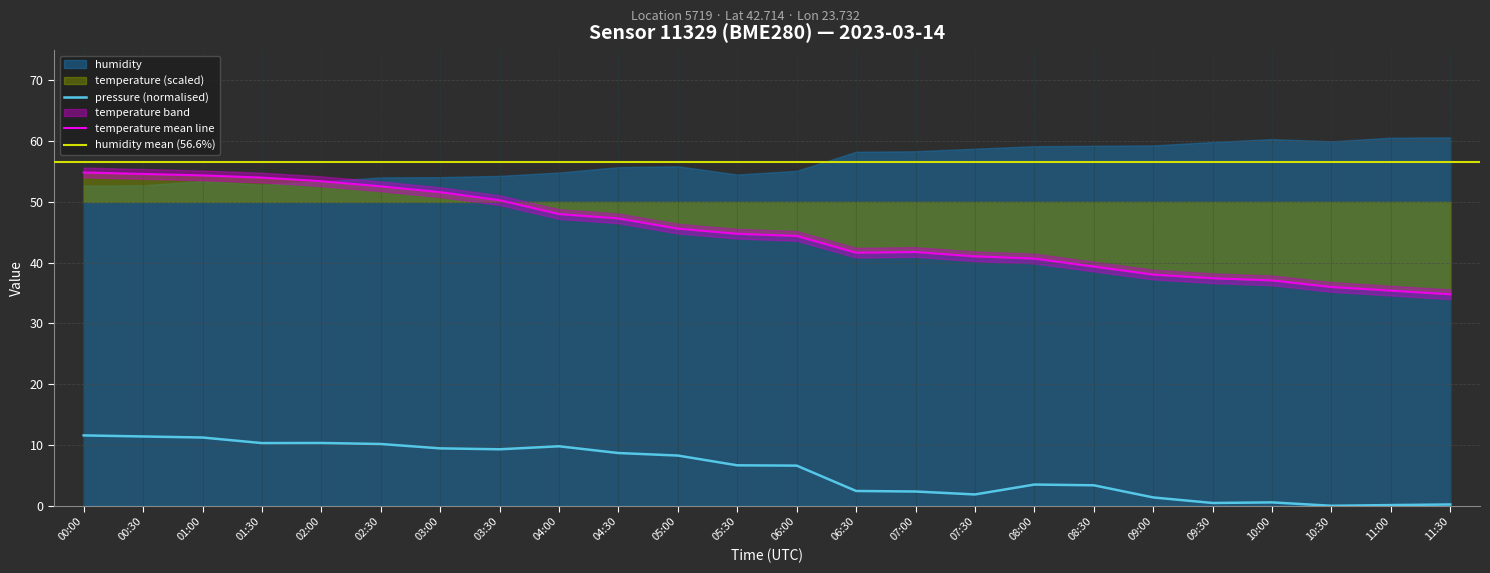

True or false: temperature has a value of 21.6 at 11:30.

False